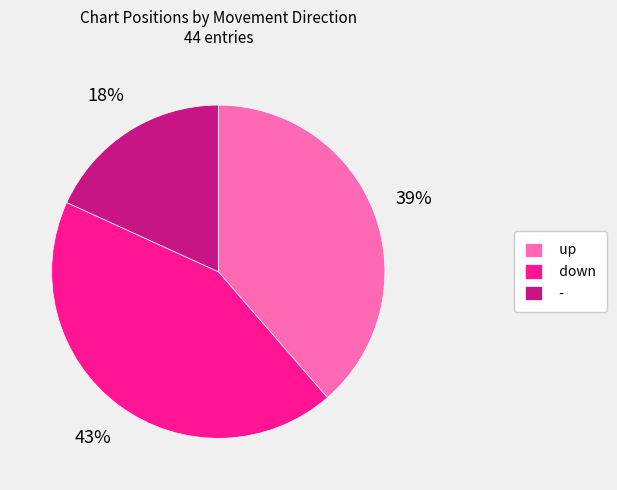

The down slice represents 43% of the pie. True or false?

True